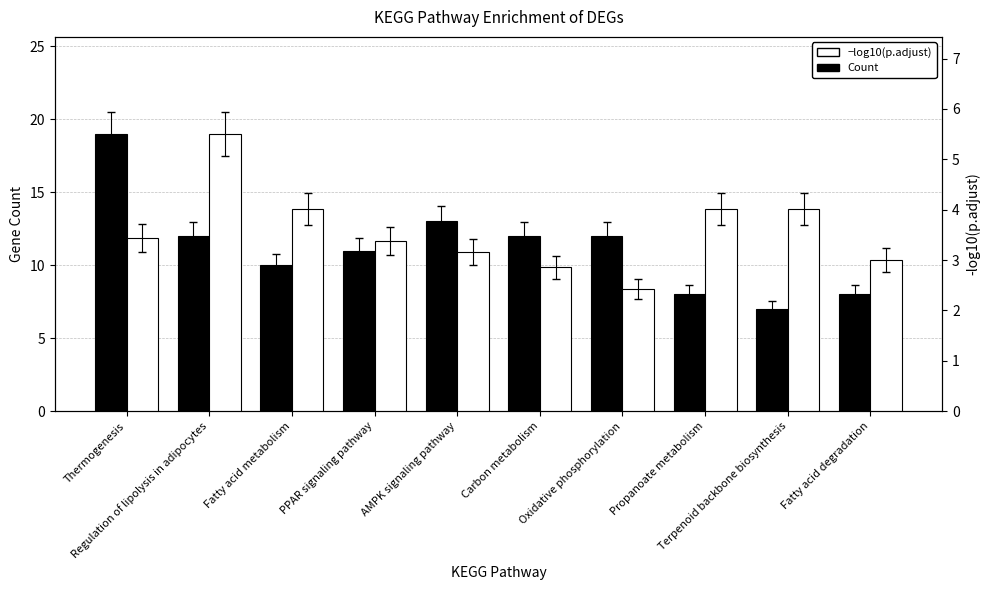

Which series has the largest range (max minus min)?

Count